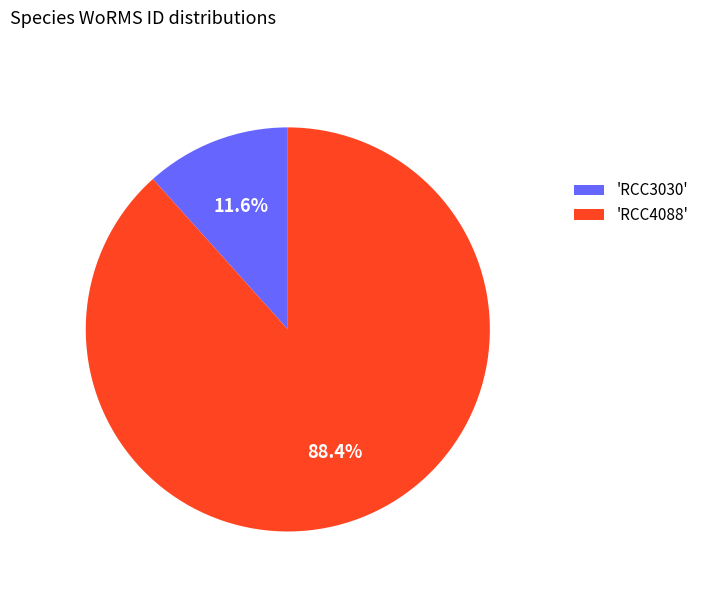

How many segments does this pie chart have?

2